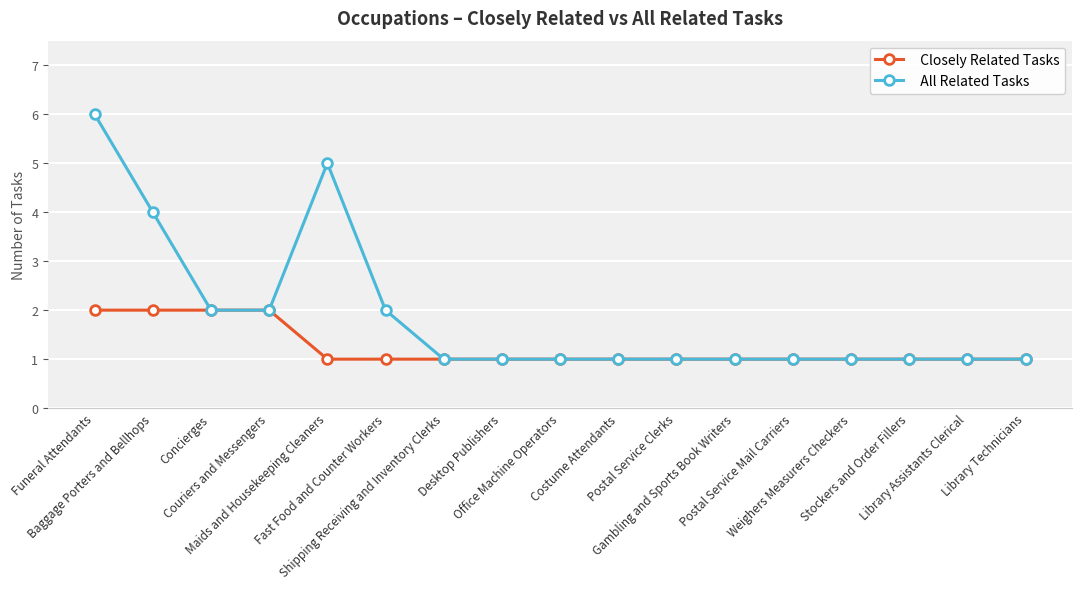

Does the chart display data point markers on the line(s)?

Yes